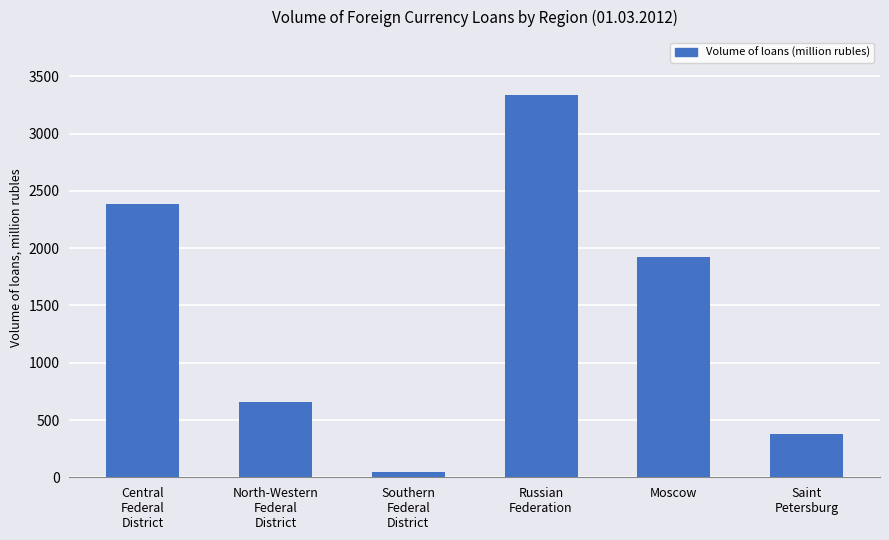

List the labels in order of value, largest first.

Russian
Federation, Central
Federal
District, Moscow, North-Western
Federal
District, Saint
Petersburg, Southern
Federal
District